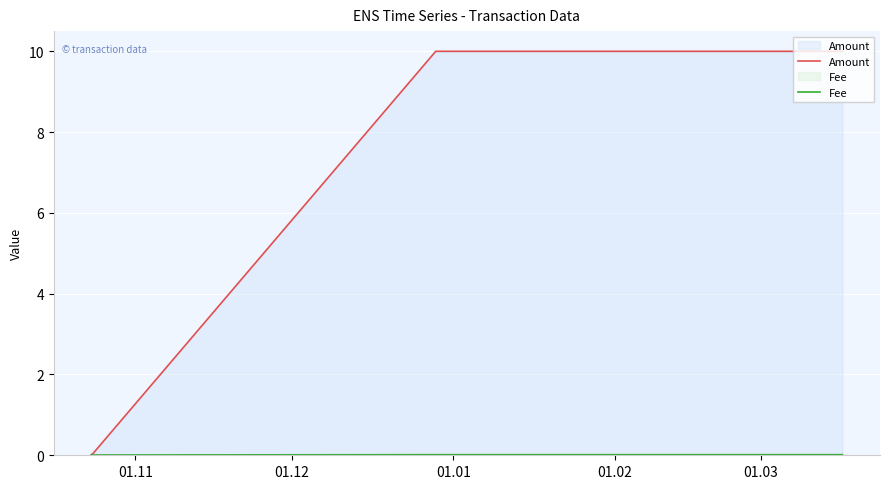

What is the greatest value displayed?

10.0